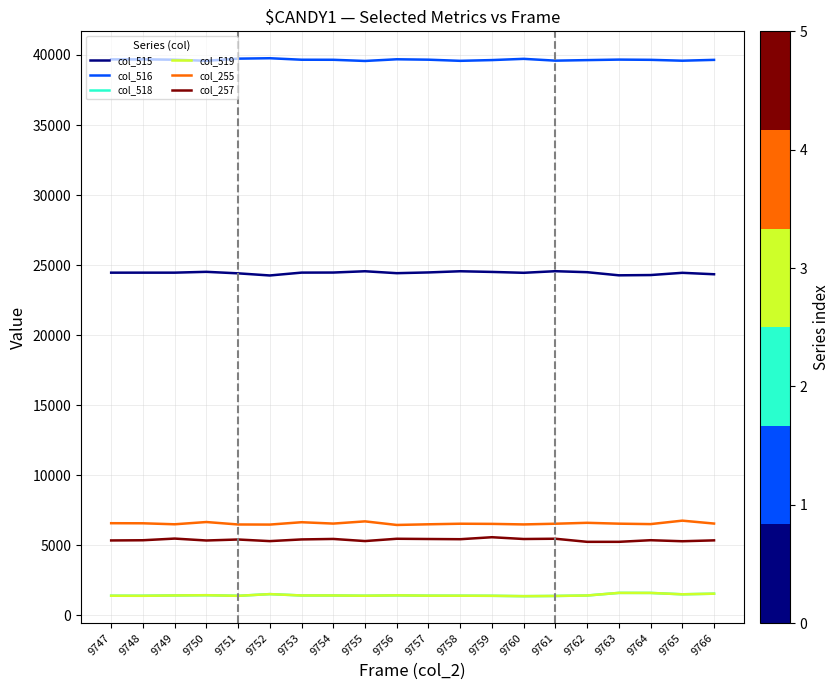

What is the total value across all series at 9758?

78891